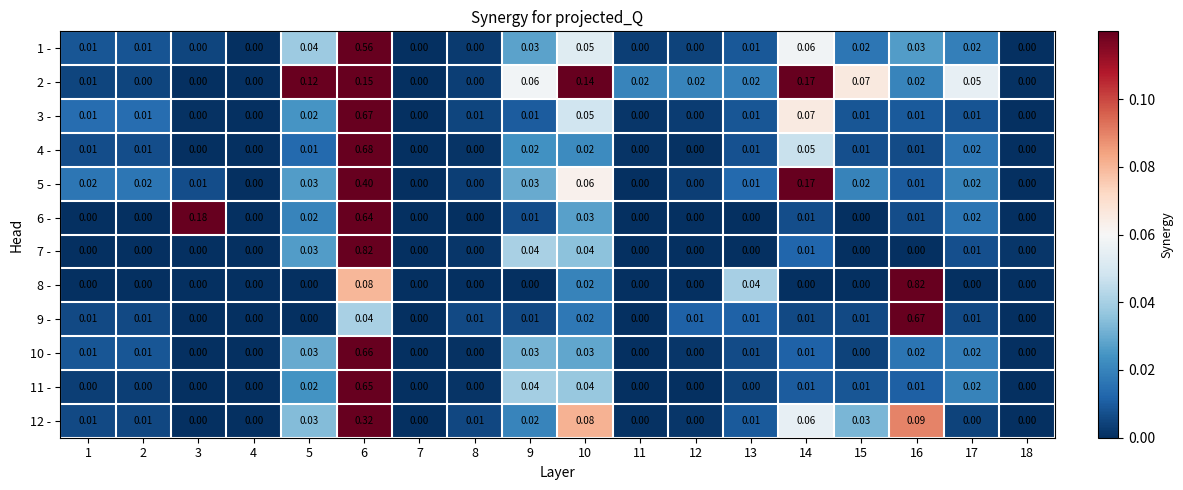

How many distinct data groups are displayed?

12